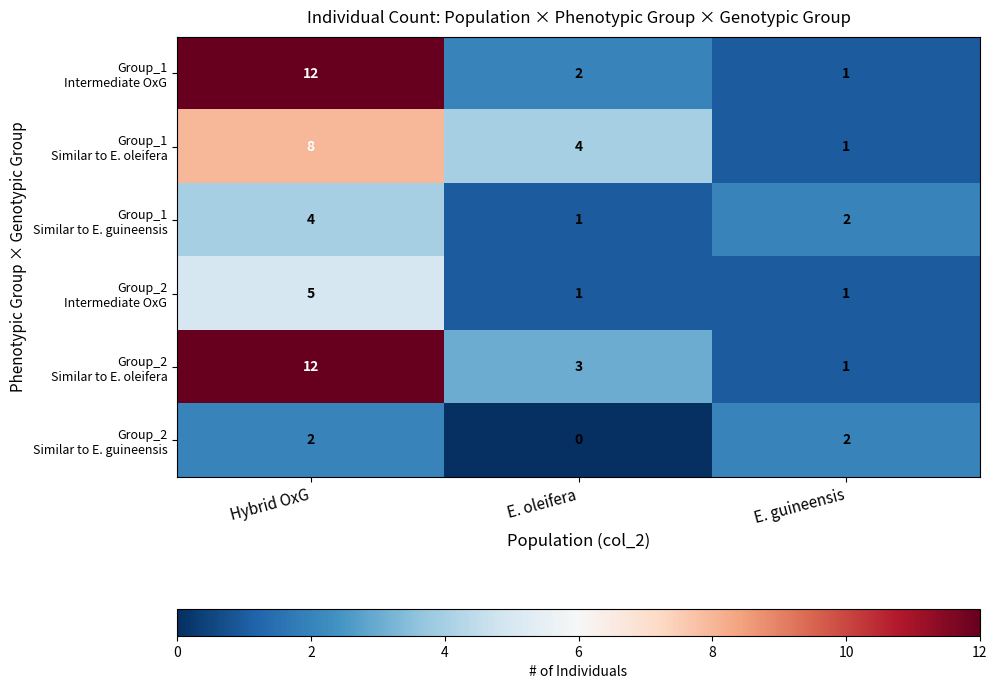

What is the total value across all series at E. guineensis?

8